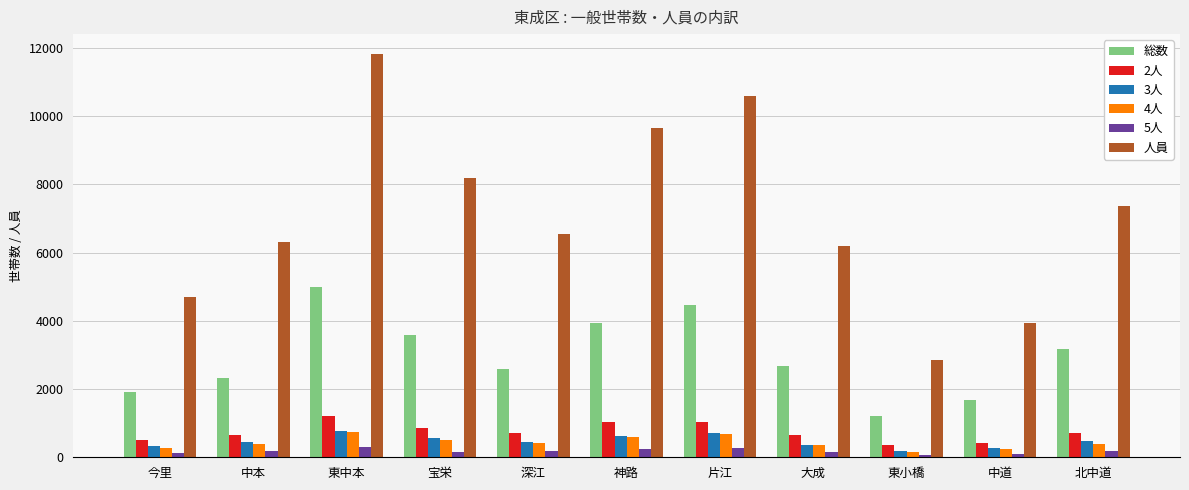

List the labels in order of 人員 value, largest first.

東中本, 片江, 神路, 宝栄, 北中道, 深江, 中本, 大成, 今里, 中道, 東小橋